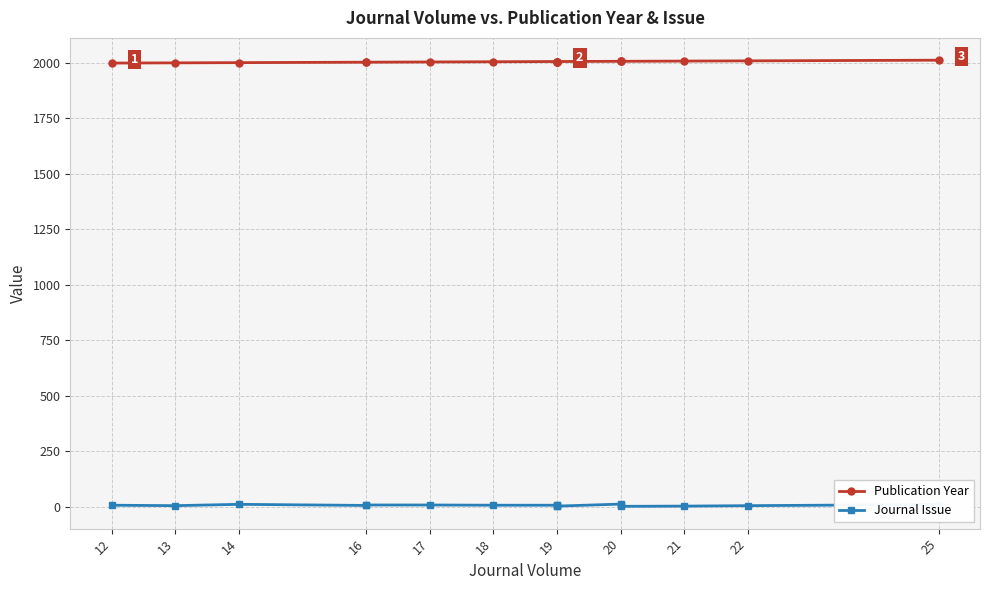

What is the sum of all Publication Year values?

34072